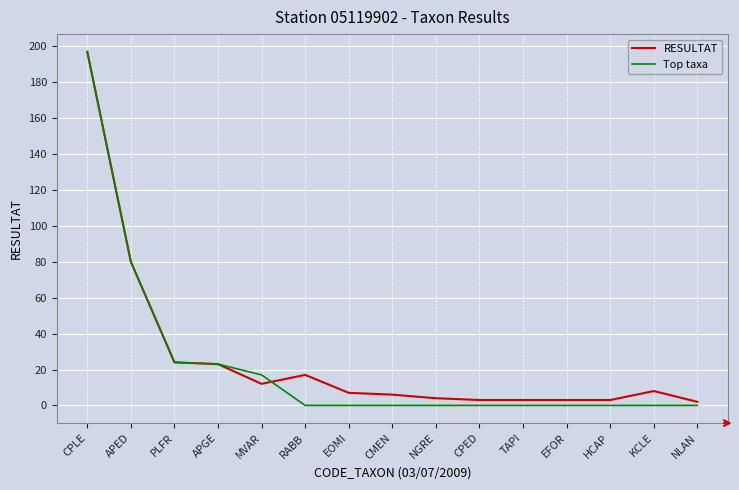

Rank the series at RABB from highest to lowest value.

RESULTAT, Top taxa